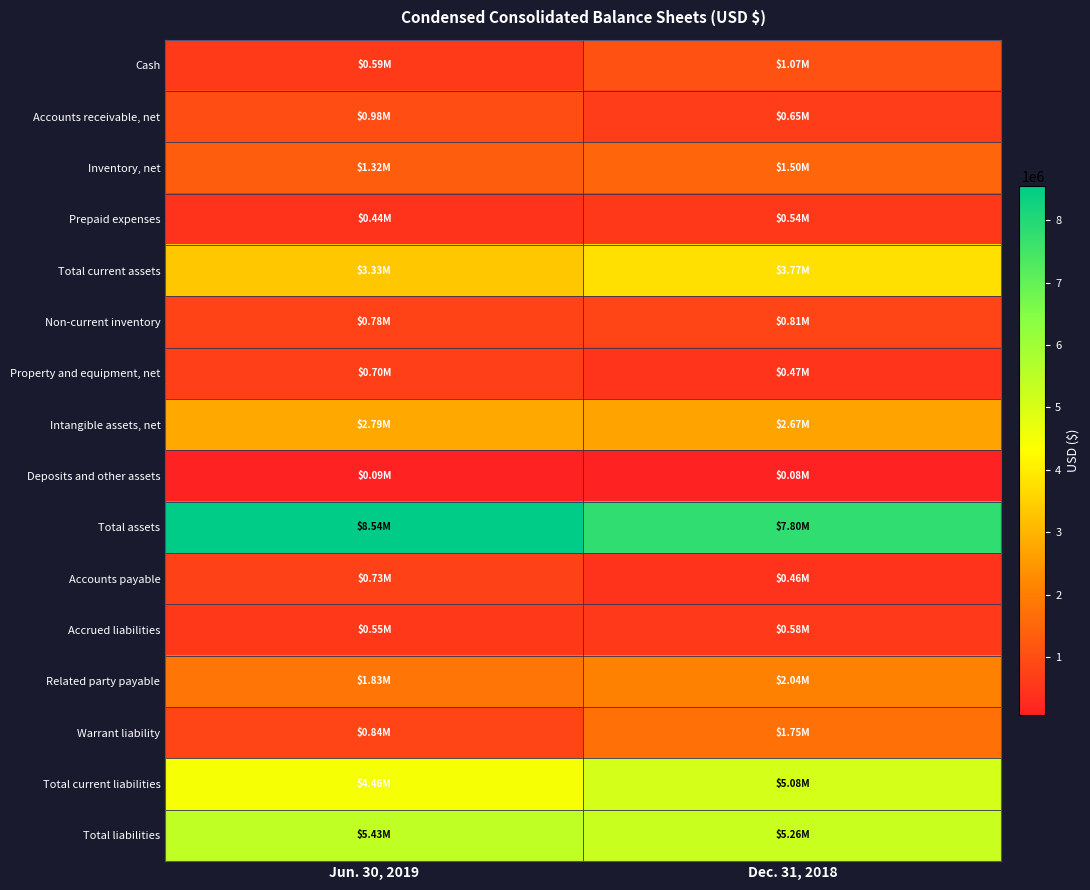

Which label corresponds to the smallest value in the chart?

Dec. 31, 2018